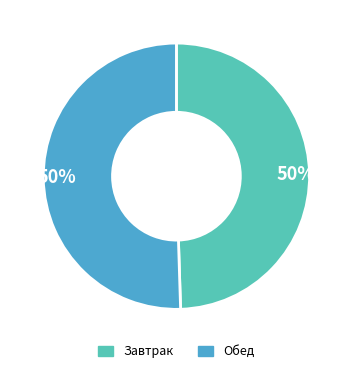

Is the sum of Обед and Завтрак greater than half?

Yes